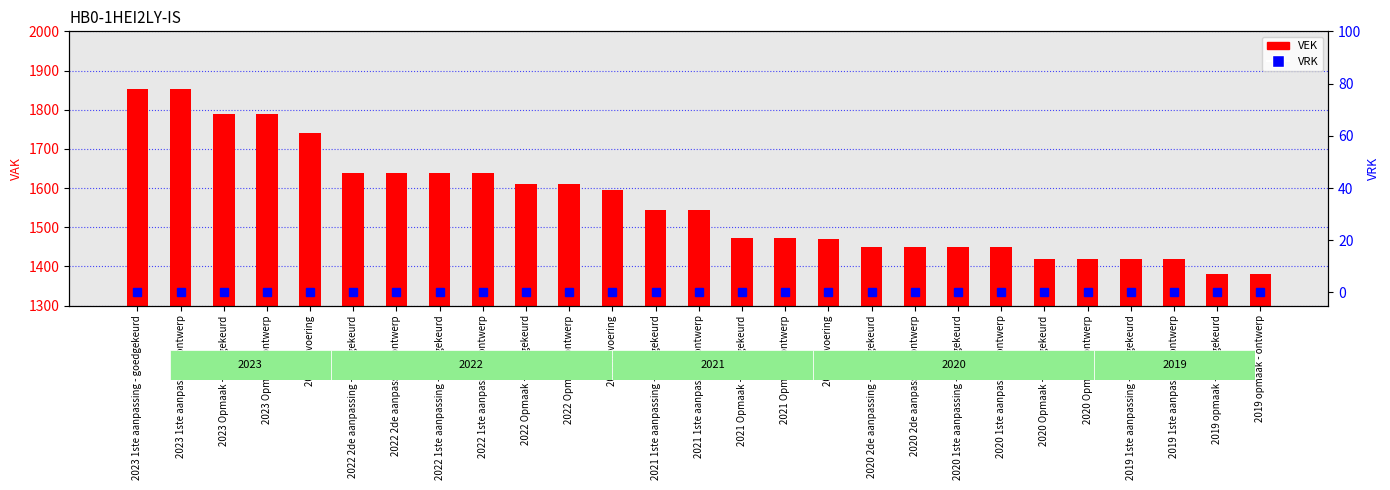

Which series has the widest spread of values?

VEK